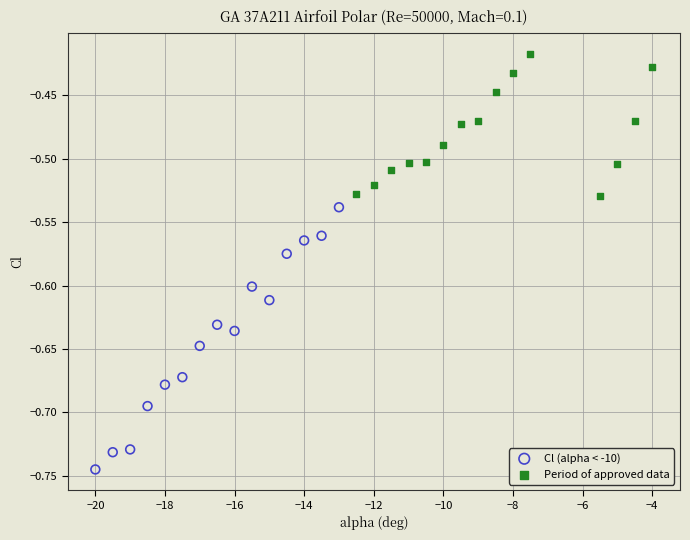

Which series contains the lowest Y value?

Cl (alpha < -10)